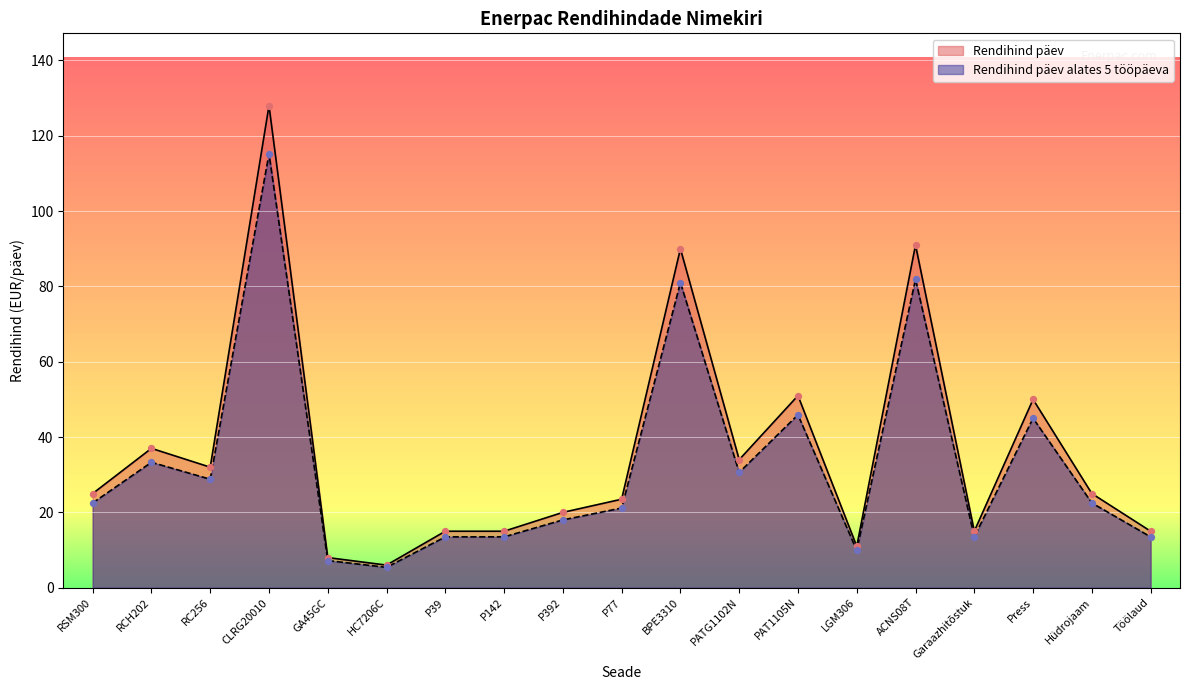

Which series contains the highest Y value?

Rendihind päev